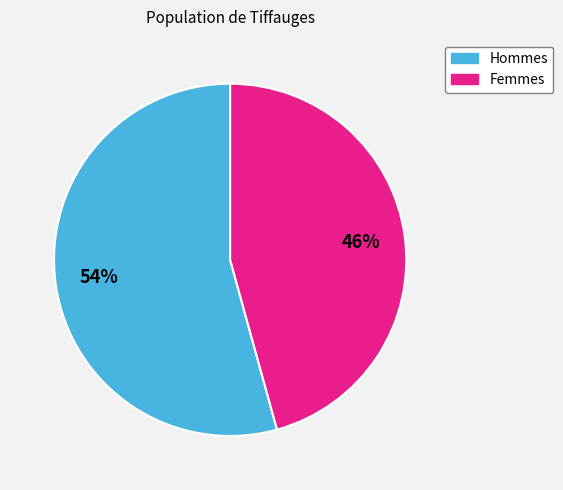

How many segments does this pie chart have?

2